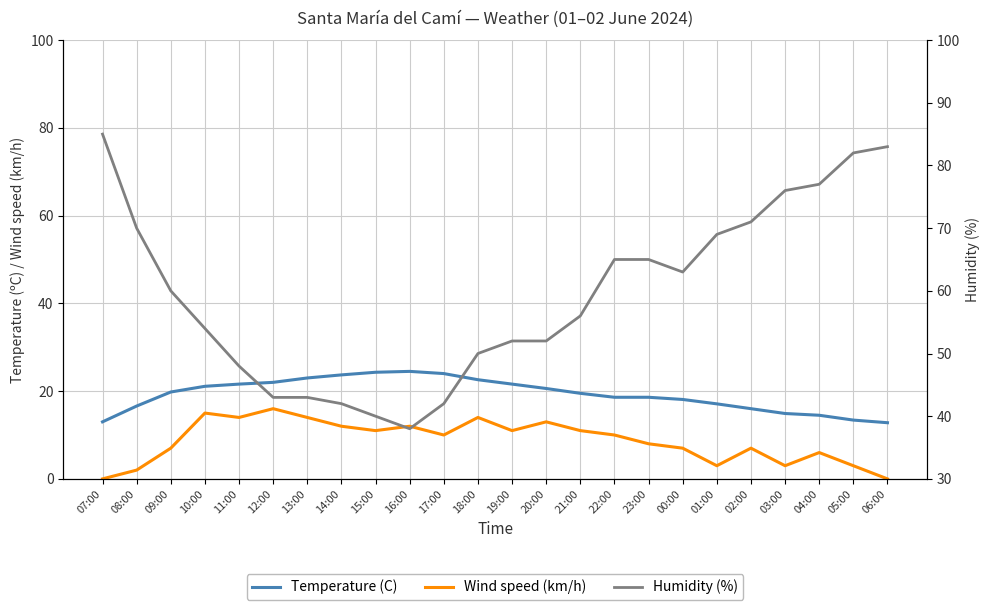

Which series has the largest total across all categories?

Humidity (%)